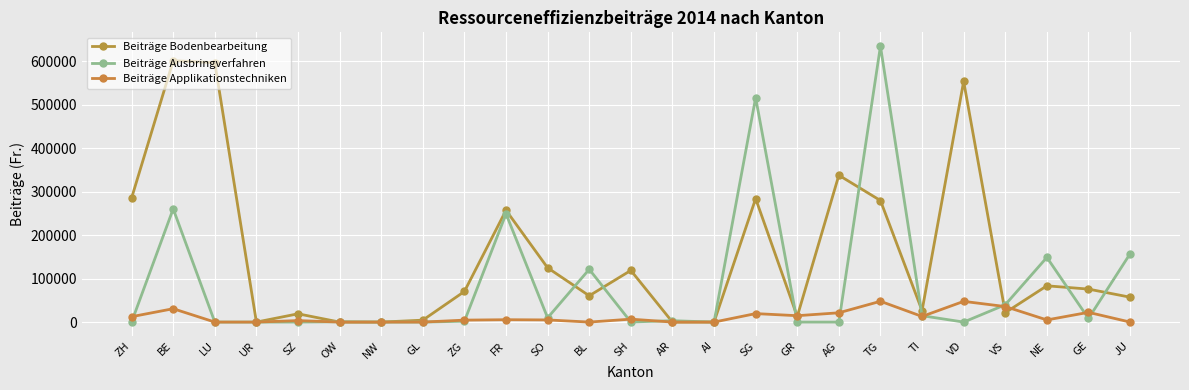

What is the spread (max minus min) of values at GE?

67654.4